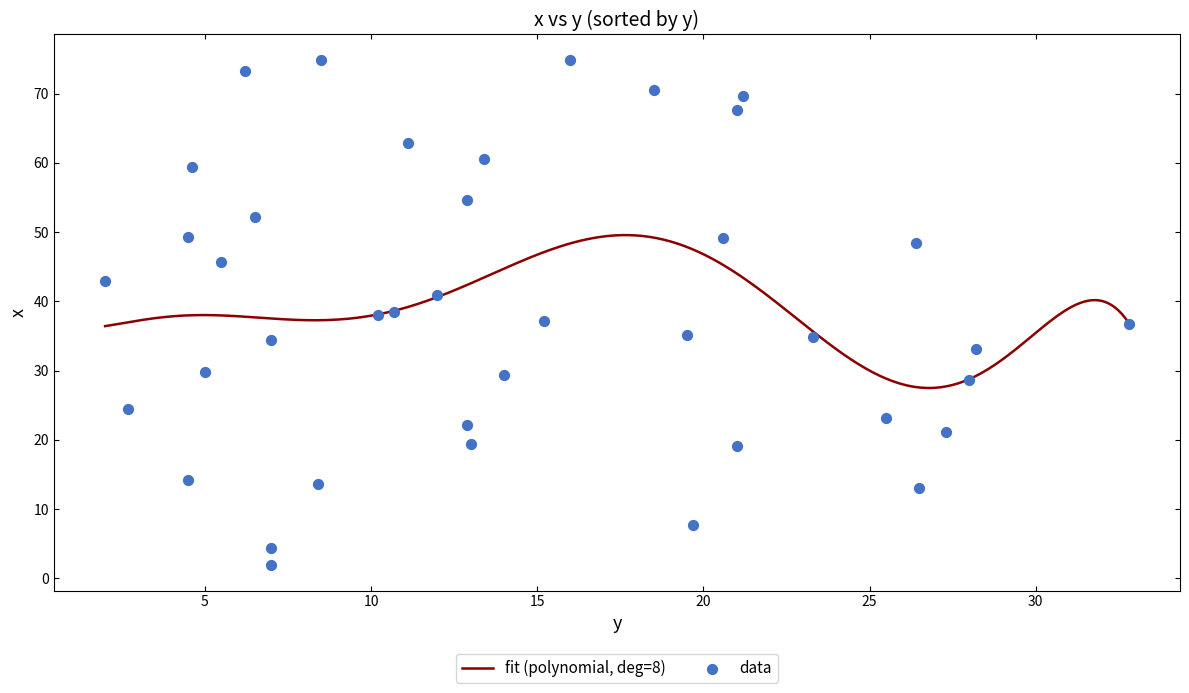

Which has a higher value, 7 or 10.2?

10.2